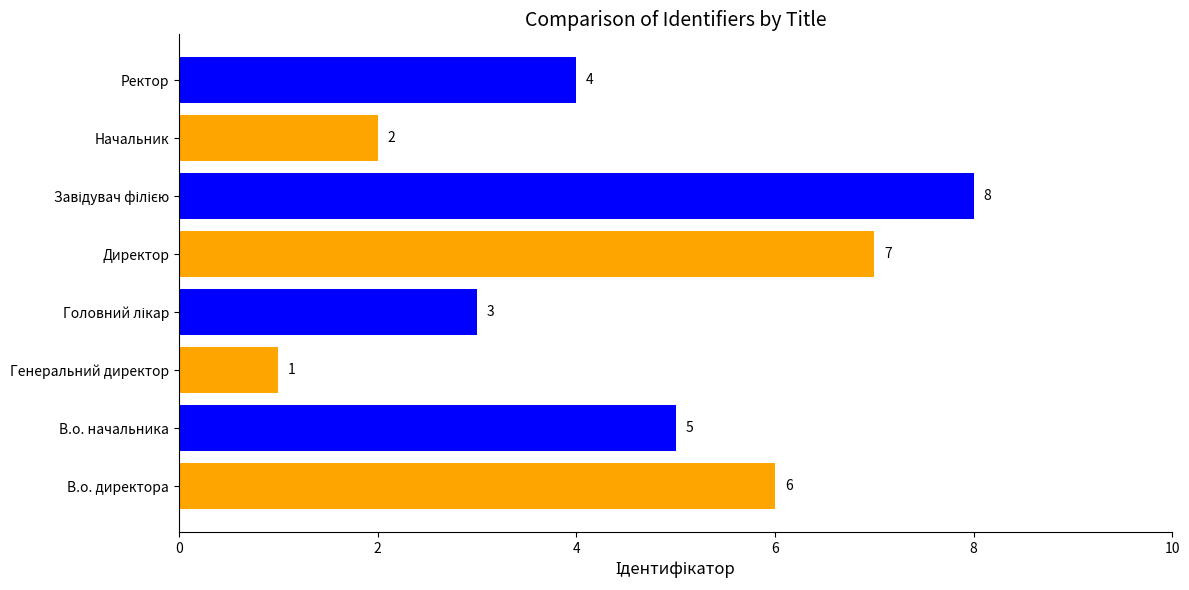

Reading bottom to top, transcribe all the data shown in this chart.

6	5	1	3	7	8	2	4